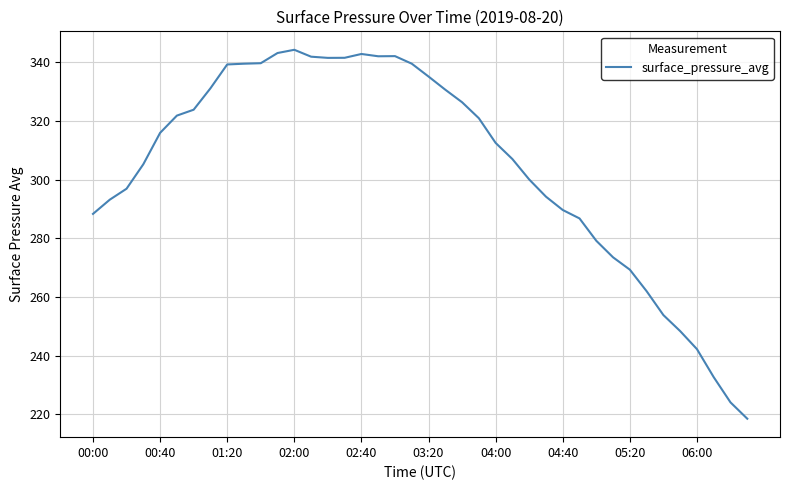

What is the greatest value displayed?

344.2